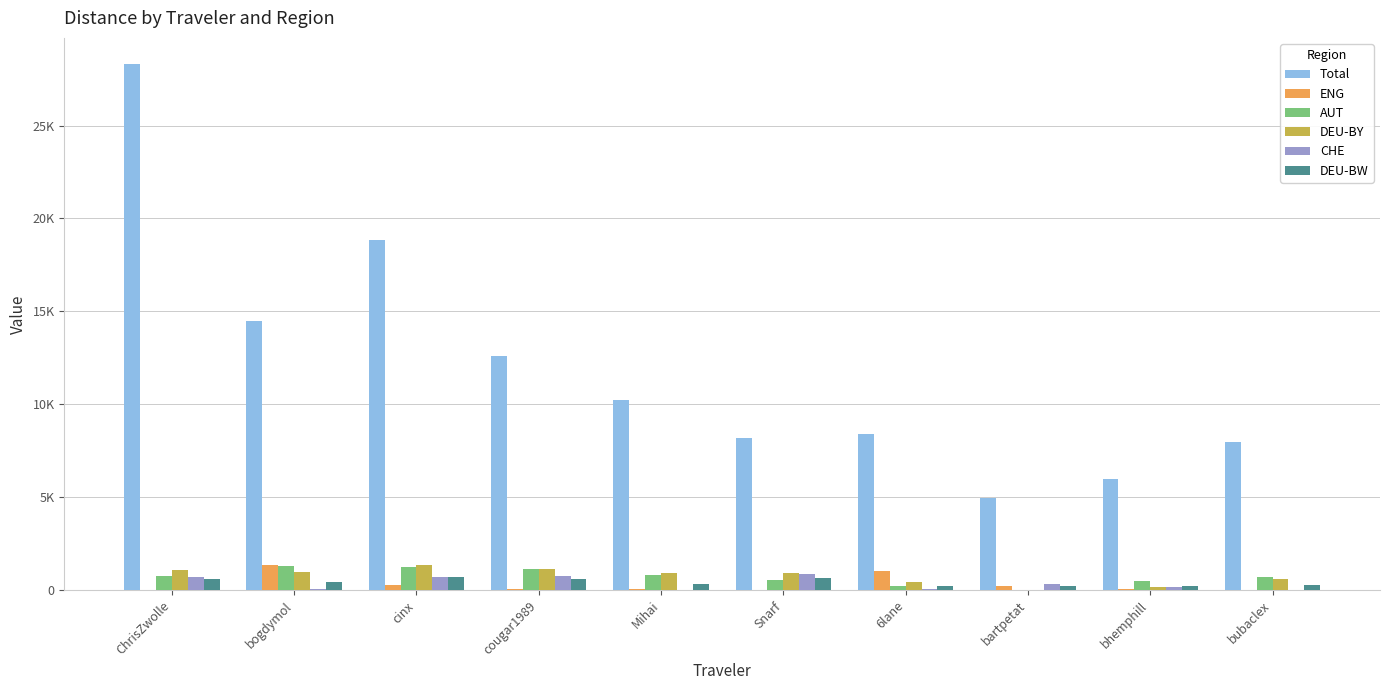

What is the maximum value for CHE?

872.8